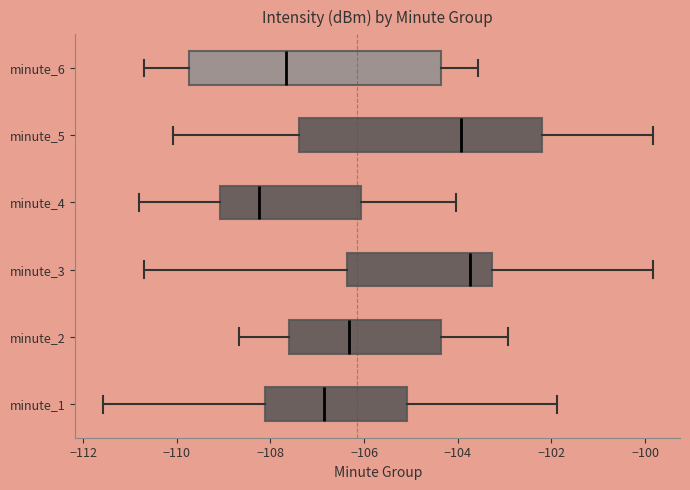

Reading bottom to top, transcribe this box plot: for each box, give where its median line is, the range the box spans, and where its two whiskers end, as read against the x-axis. The values are not printed on the chart, so give them approximately, as read against the axis.

minute_1: median -106.8, box -108.2 to -105.0, whiskers -111.6 to -101.8
minute_2: median -106.4, box -107.6 to -104.4, whiskers -108.6 to -103.0
minute_3: median -103.8, box -106.4 to -103.2, whiskers -110.8 to -99.8
minute_4: median -108.2, box -109.0 to -106.0, whiskers -110.8 to -104.0
minute_5: median -104.0, box -107.4 to -102.2, whiskers -110.0 to -99.8
minute_6: median -107.6, box -109.8 to -104.4, whiskers -110.8 to -103.6